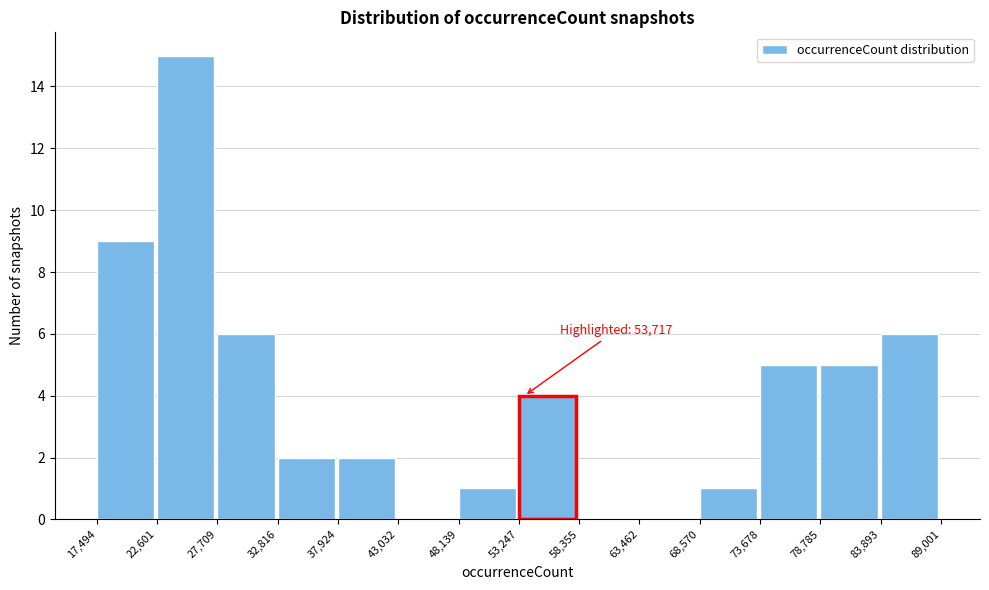

Over which range of the x-axis is the bar tallest?

22,601 to 27,709